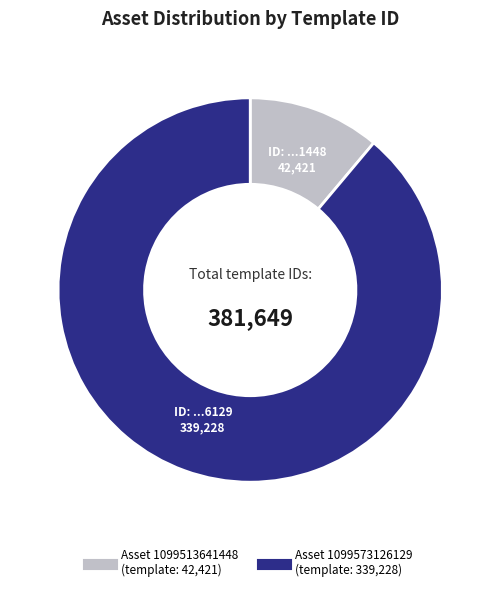

Does any single category account for the majority?

Yes